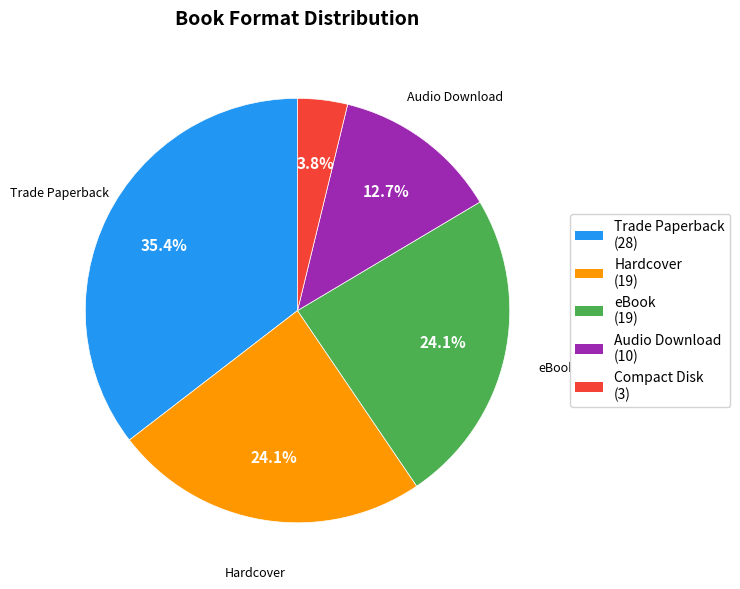

To the nearest percent, what is the average slice percentage?

20%